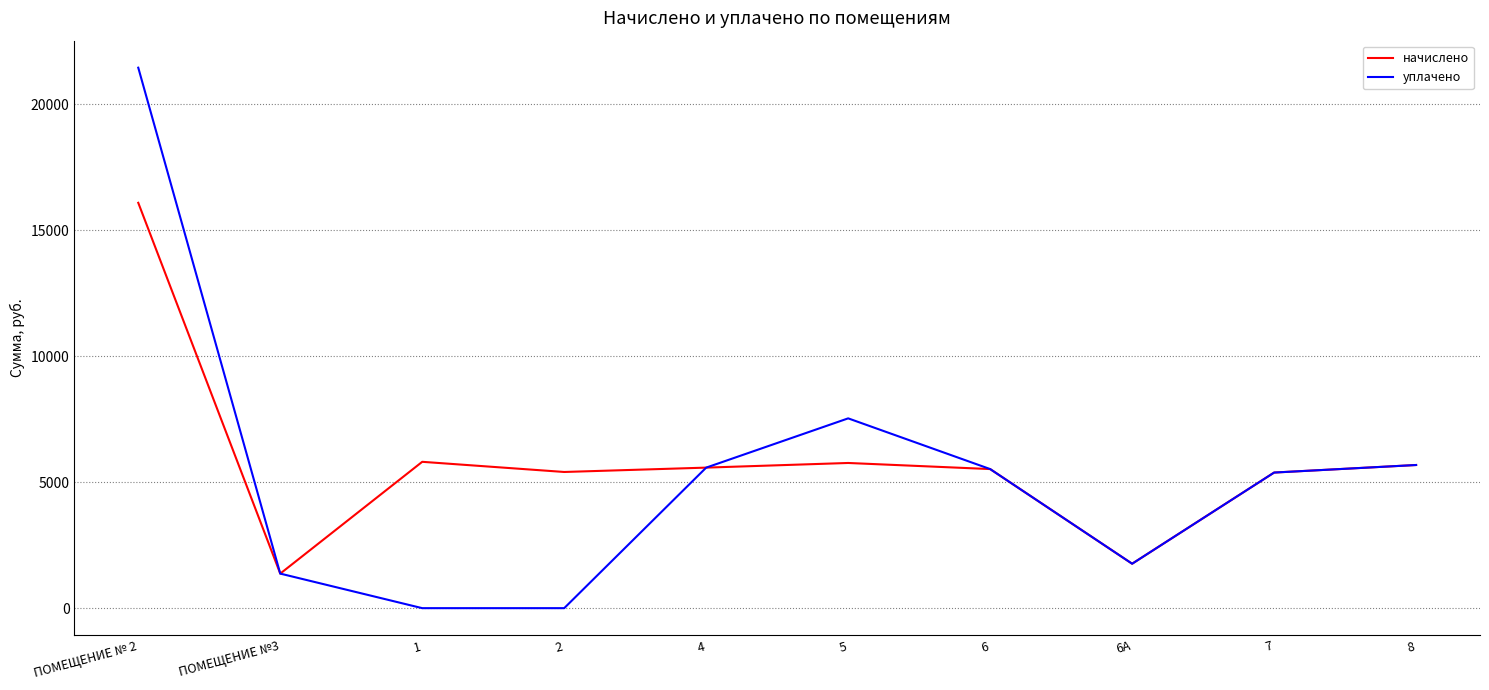

Which series has the largest range (max minus min)?

уплачено